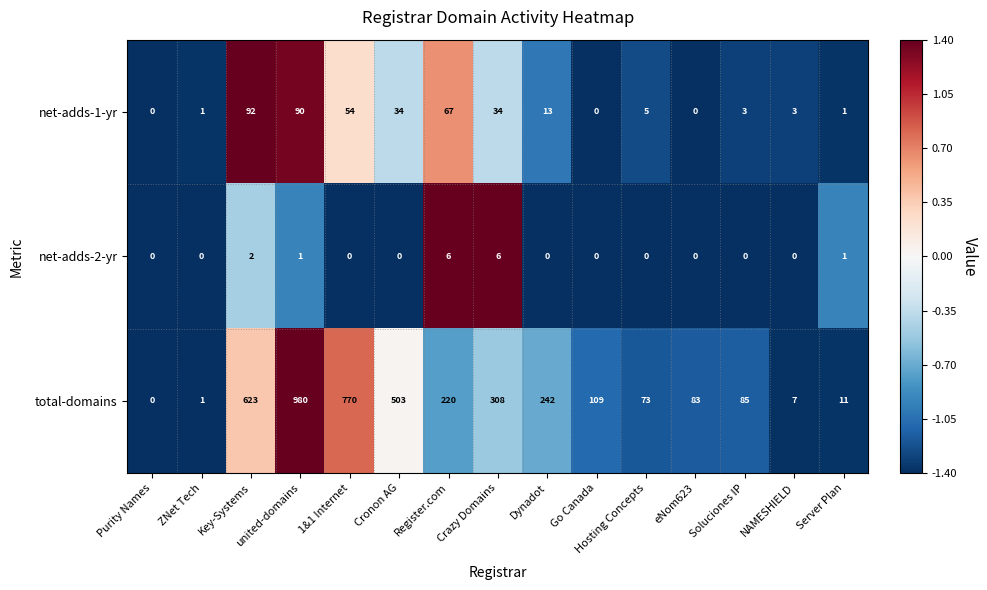

The value of net-adds-1-yr at eNom623 is -54. True or false?

False